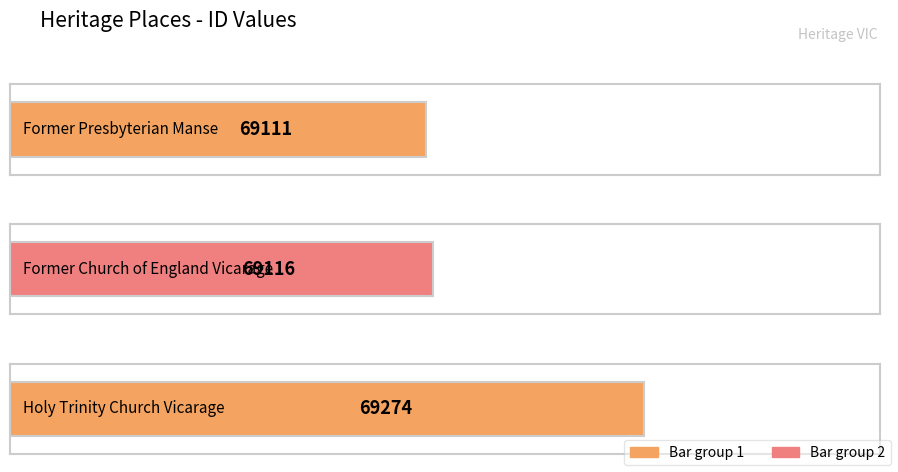

Which label corresponds to the largest value in the chart?

Holy Trinity Church Vicarage